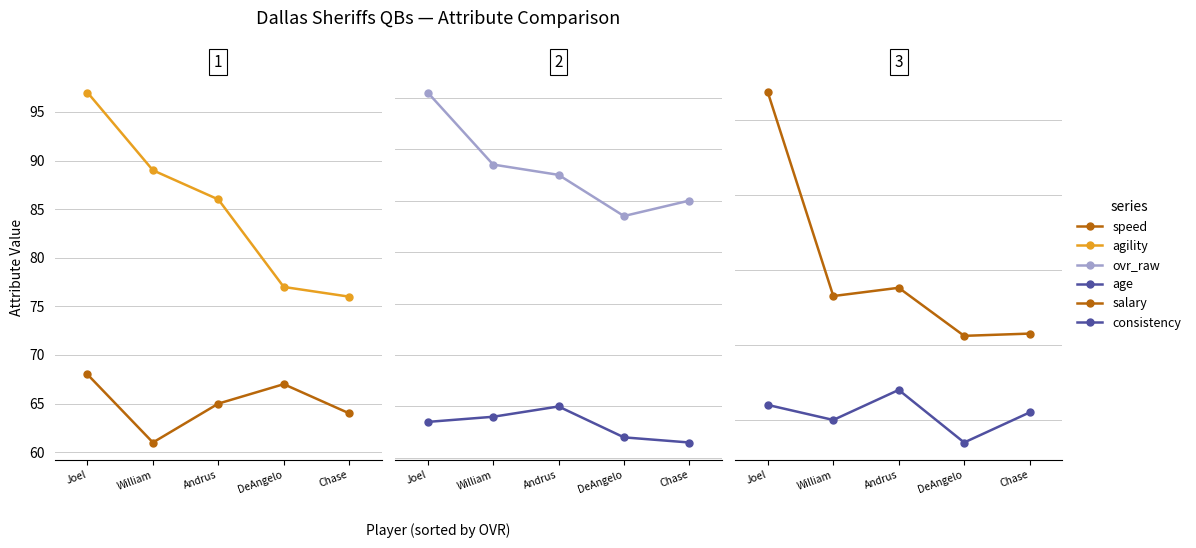

True or false: speed and consistency intersect in this chart.

False